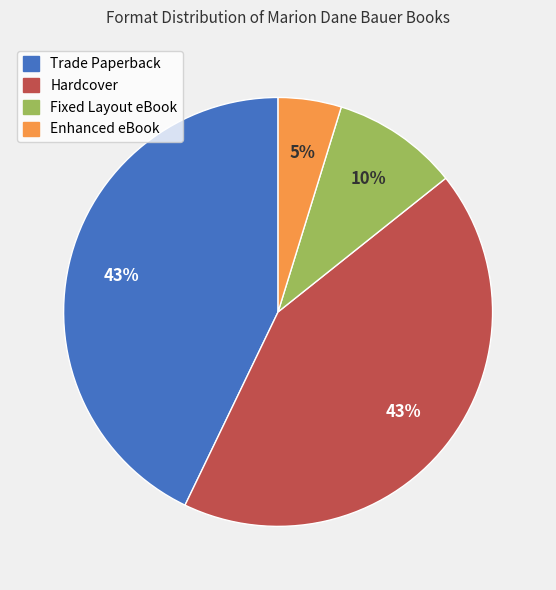

What is the smallest slice in the pie chart?

Enhanced eBook